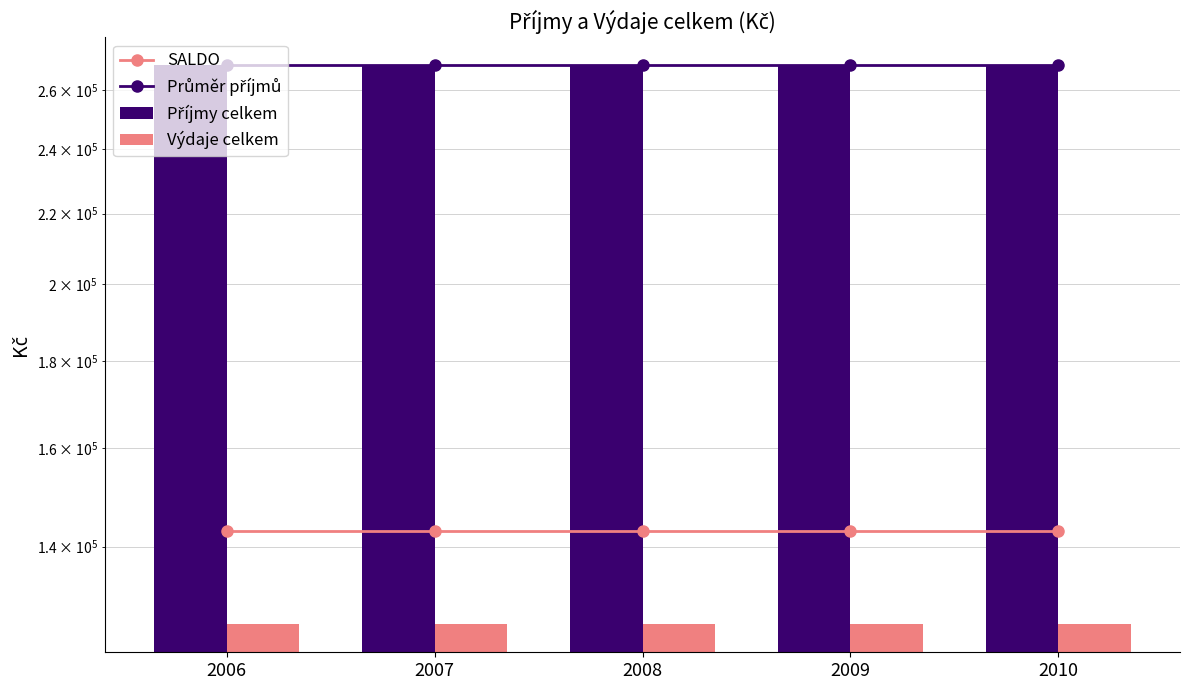

What is the value of the Průměr příjmů bar at the 4th from the left?

269000